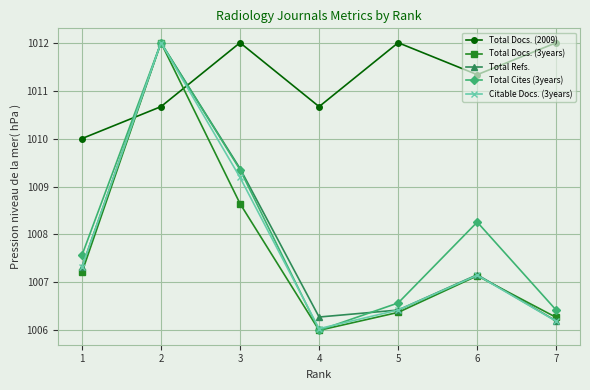

What is the difference between the highest and lowest values at 2?

1.3